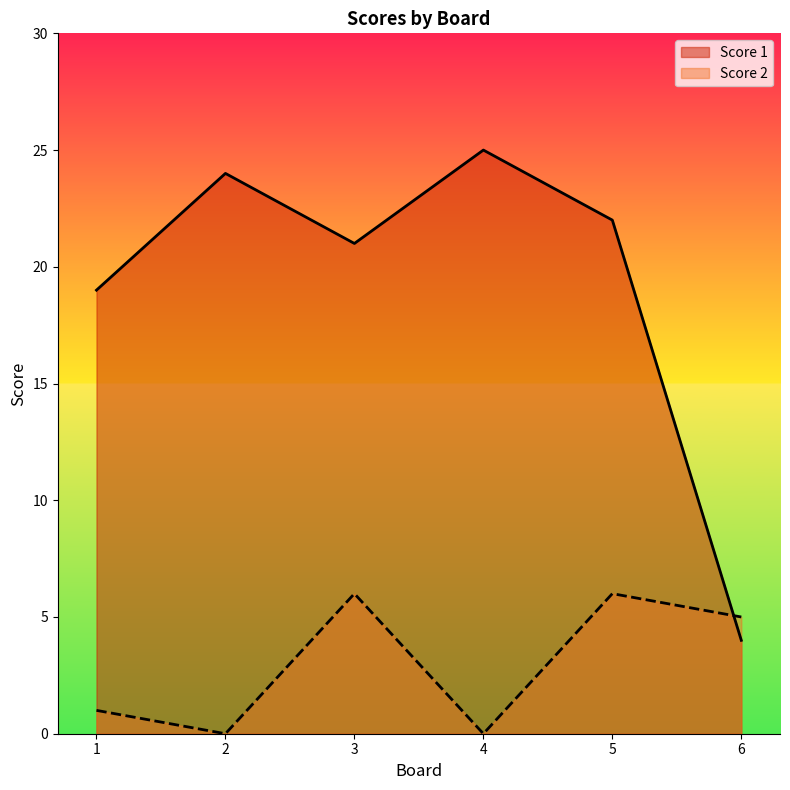

What is the sum of the Score 2 values at 6 and 3?

11